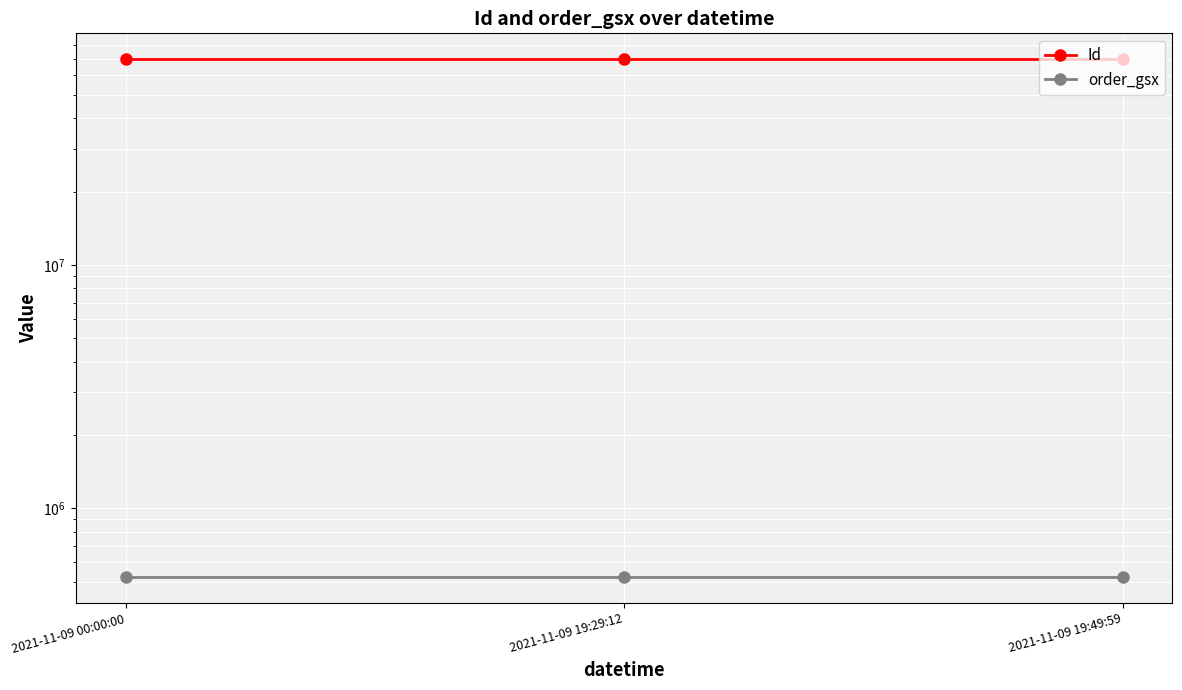

What are all the series names shown in the legend?

Id, order_gsx